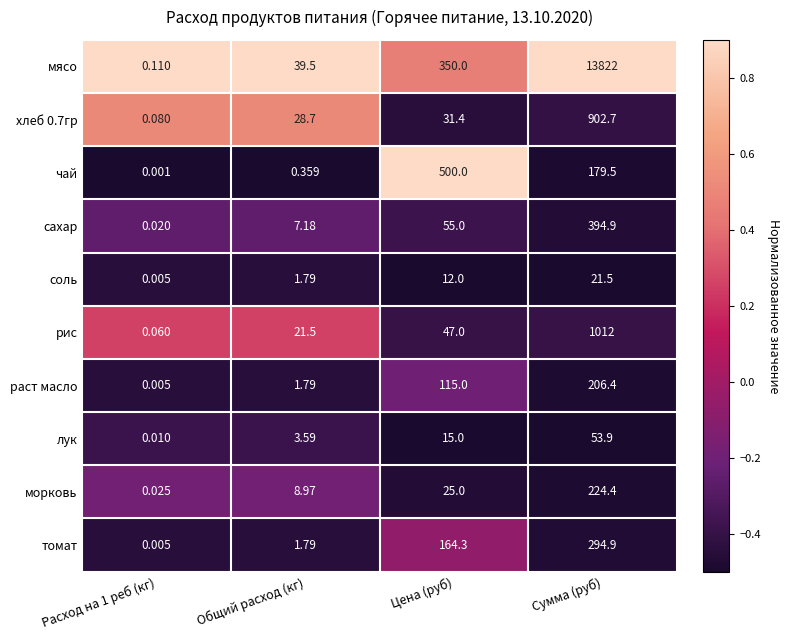

Which series has the largest range (max minus min)?

мясо